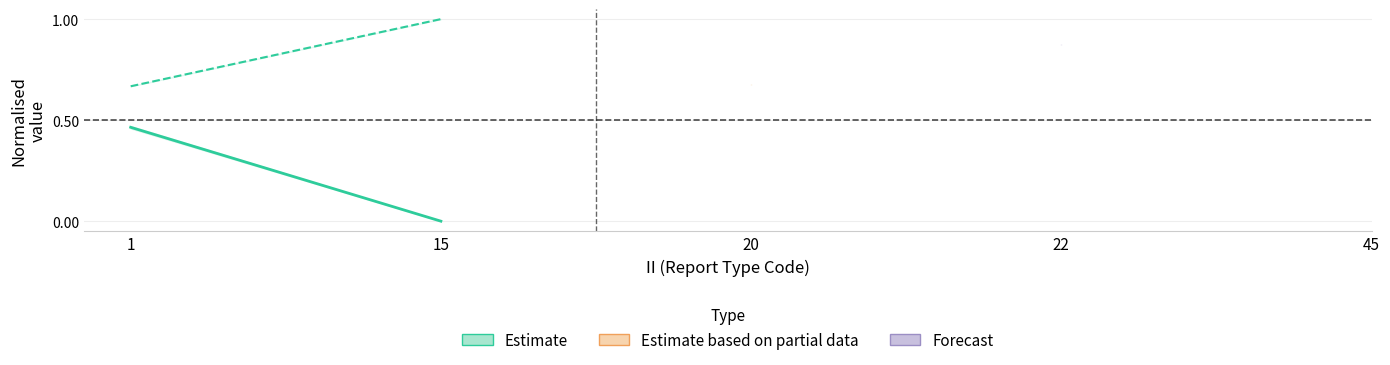

How many series are shown in this chart?

1